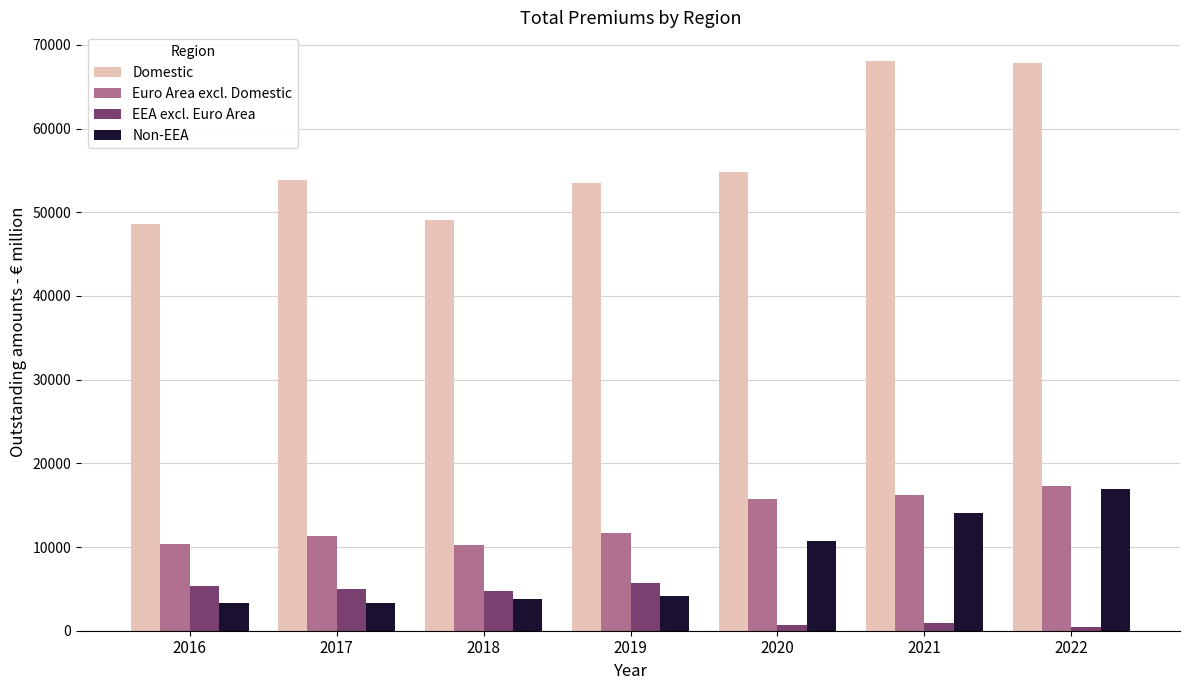

What is the maximum value shown in the chart?

68089